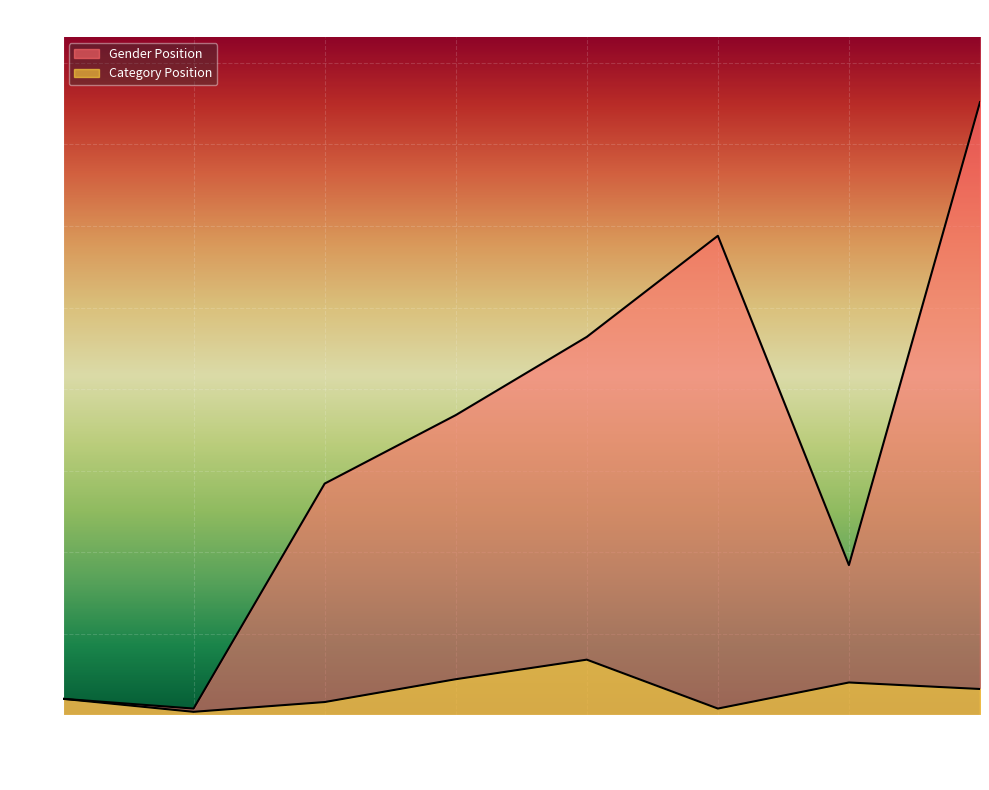

What are all the series names shown in the legend?

Gender Position, Category Position